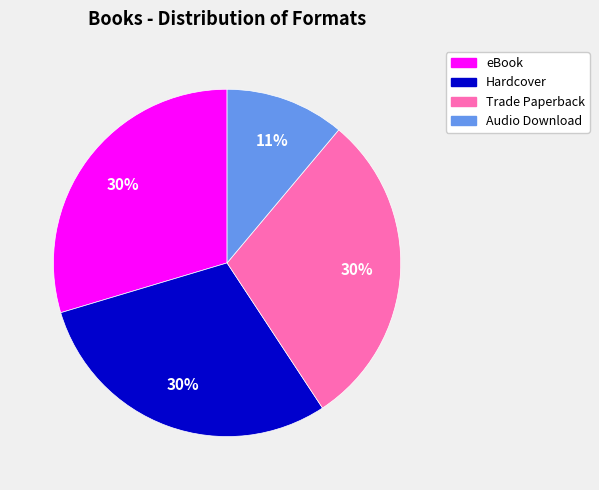

Is there any slice that represents more than half of the pie?

No